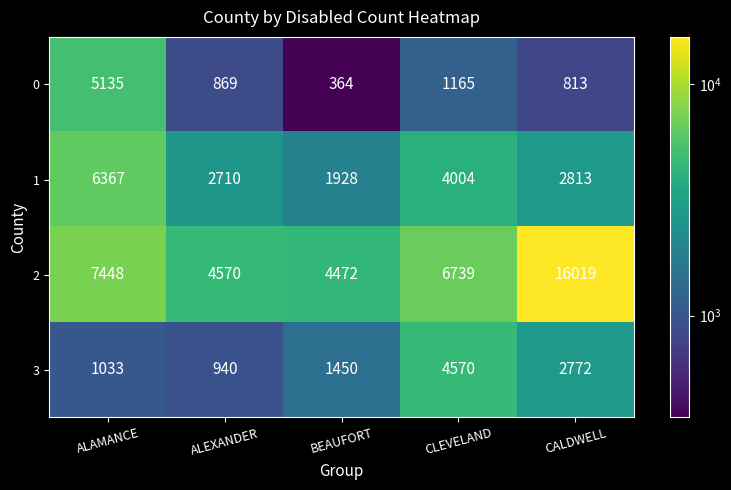

Where is 3 nearest to the value 2755?

CALDWELL